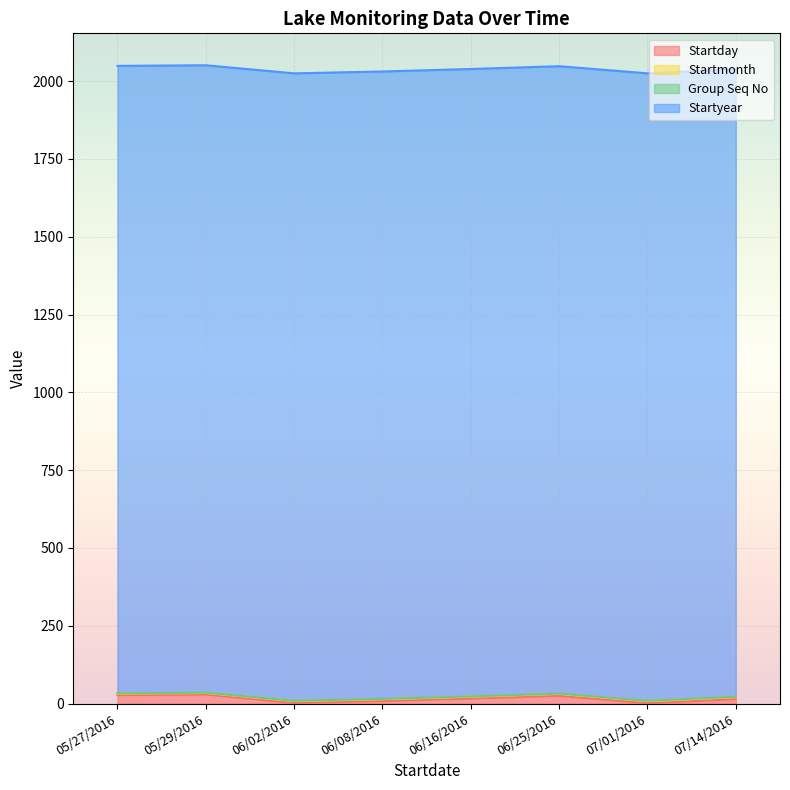

True or false: Group Seq No has a value of 1 at 06/16/2016.

False